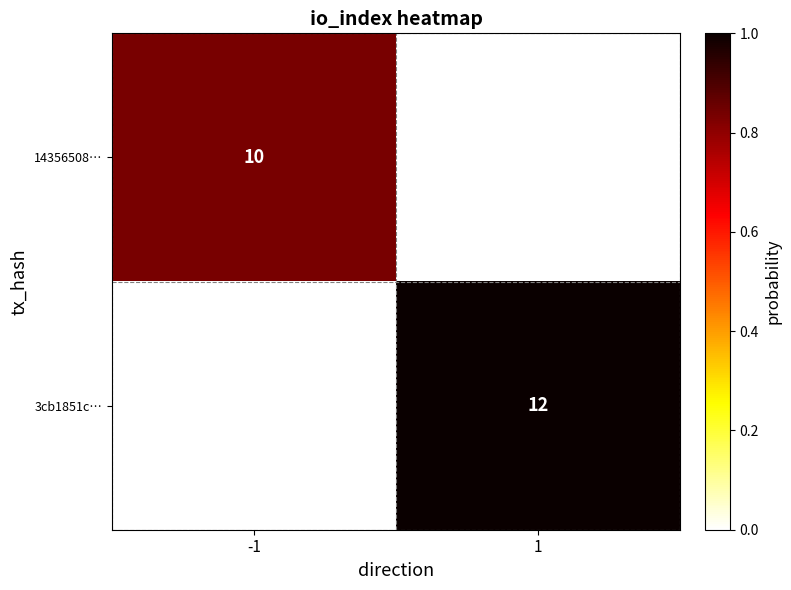

Is it true that 3cb1851c… equals 17 at 1?

False